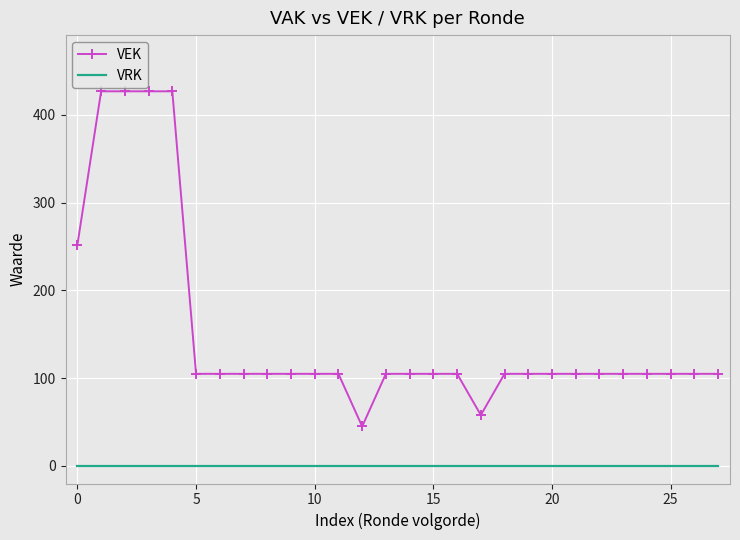

Which series has the largest total across all categories?

VEK